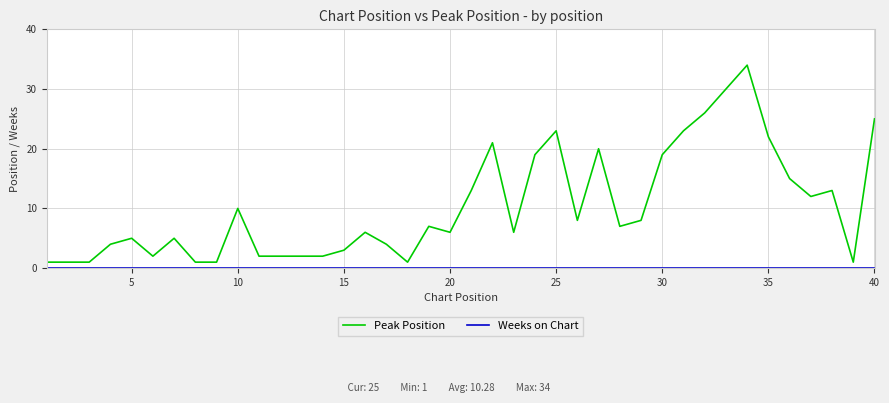

Which series has the widest spread of values?

Peak Position